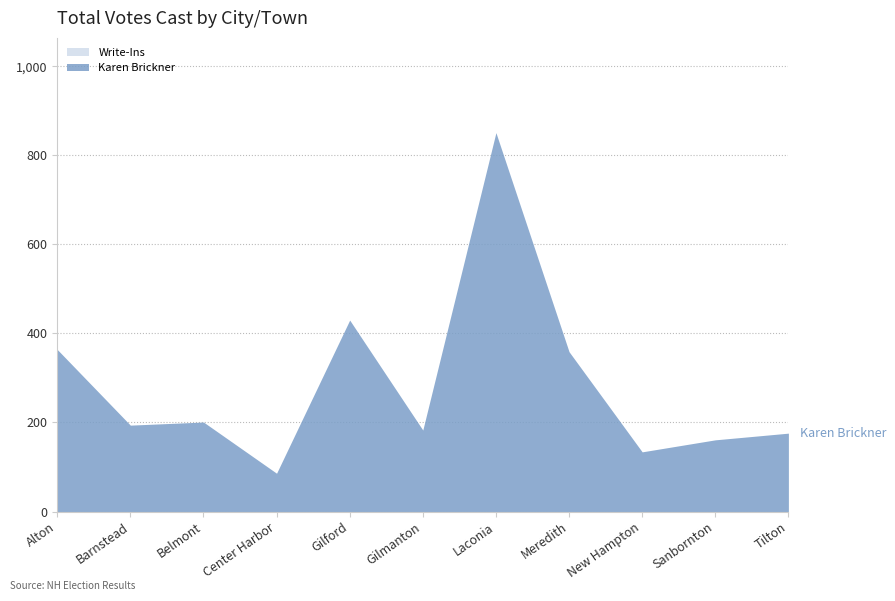

What is the label of the 11th point from the right?

Alton